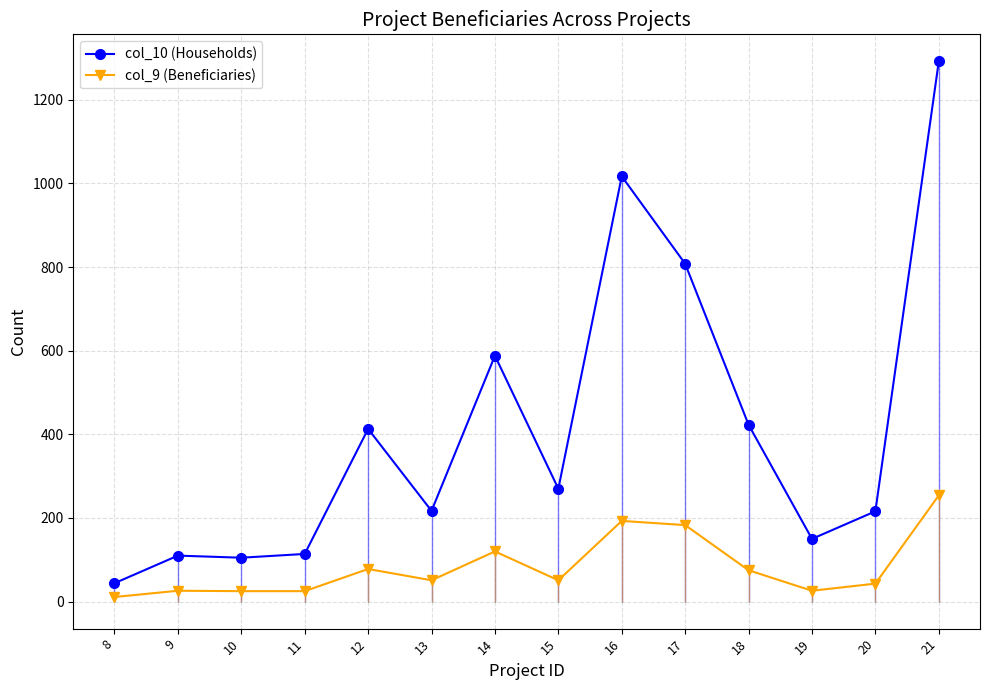

What is the minimum value for col_9 (Beneficiaries)?

11